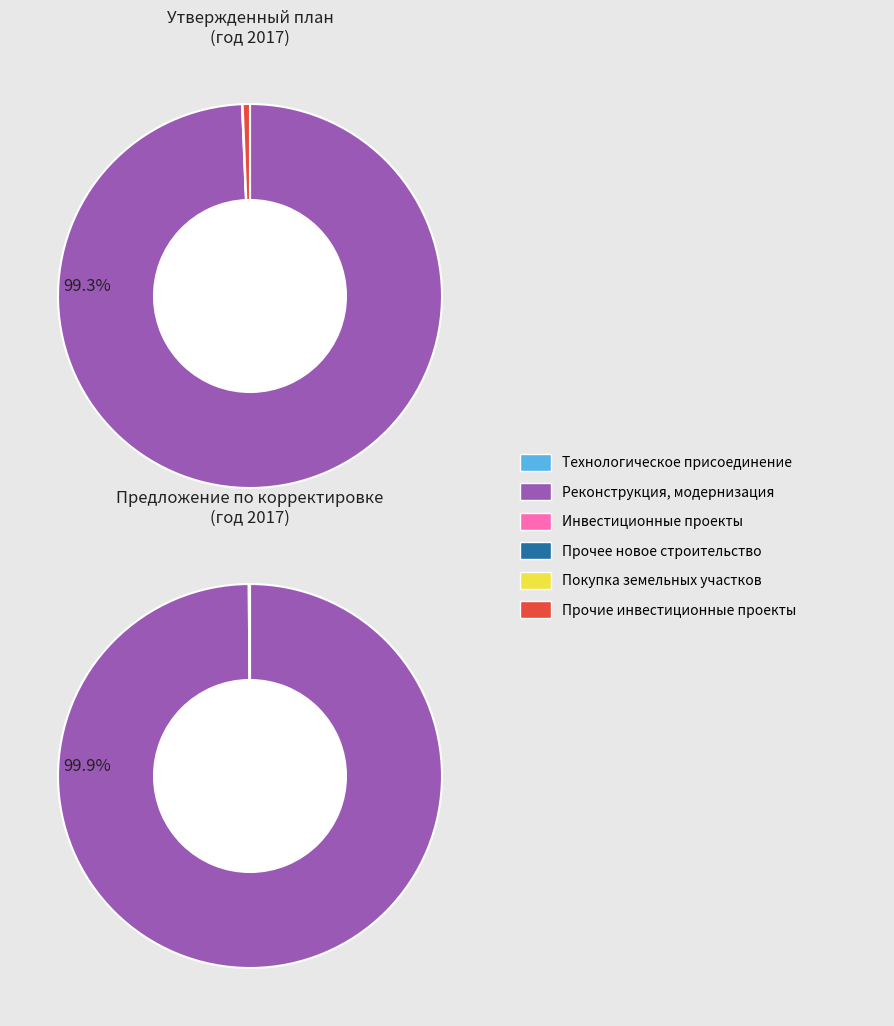

Which has a higher value, Прочее новое строительство or Инвестиционные проекты?

Инвестиционные проекты